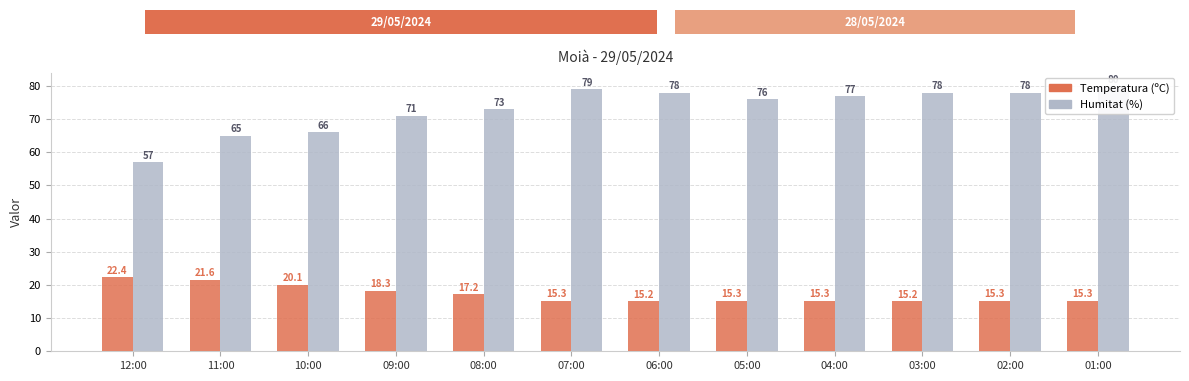

Reading right to left, extract all data points from this chart.

Temperatura (ºC): 01:00=15.3	02:00=15.3	03:00=15.2	04:00=15.3	05:00=15.3	06:00=15.2	07:00=15.3	08:00=17.2	09:00=18.3	10:00=20.1	11:00=21.6	12:00=22.4
Humitat (%): 01:00=80.0	02:00=78.0	03:00=78.0	04:00=77.0	05:00=76.0	06:00=78.0	07:00=79.0	08:00=73.0	09:00=71.0	10:00=66.0	11:00=65.0	12:00=57.0